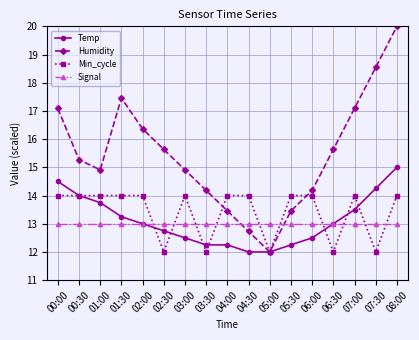

At 04:00, list the series in order from largest to smallest.

Min_cycle, Humidity, Signal, Temp